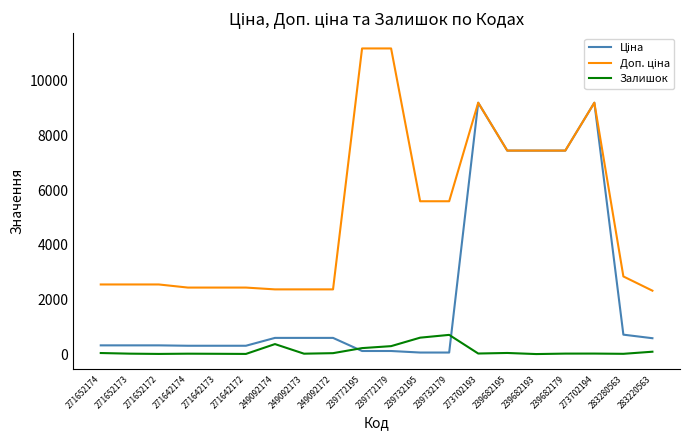

What is the maximum value shown in the chart?

11182.0